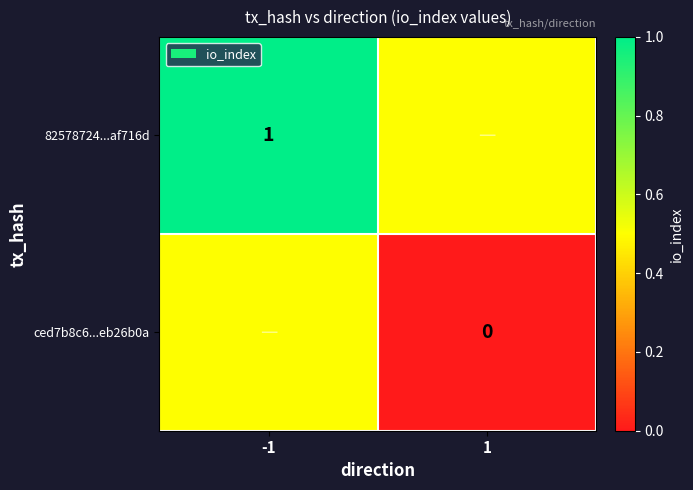

What is the difference between the maximum and minimum values in the 82578724...af716d series?

0.5